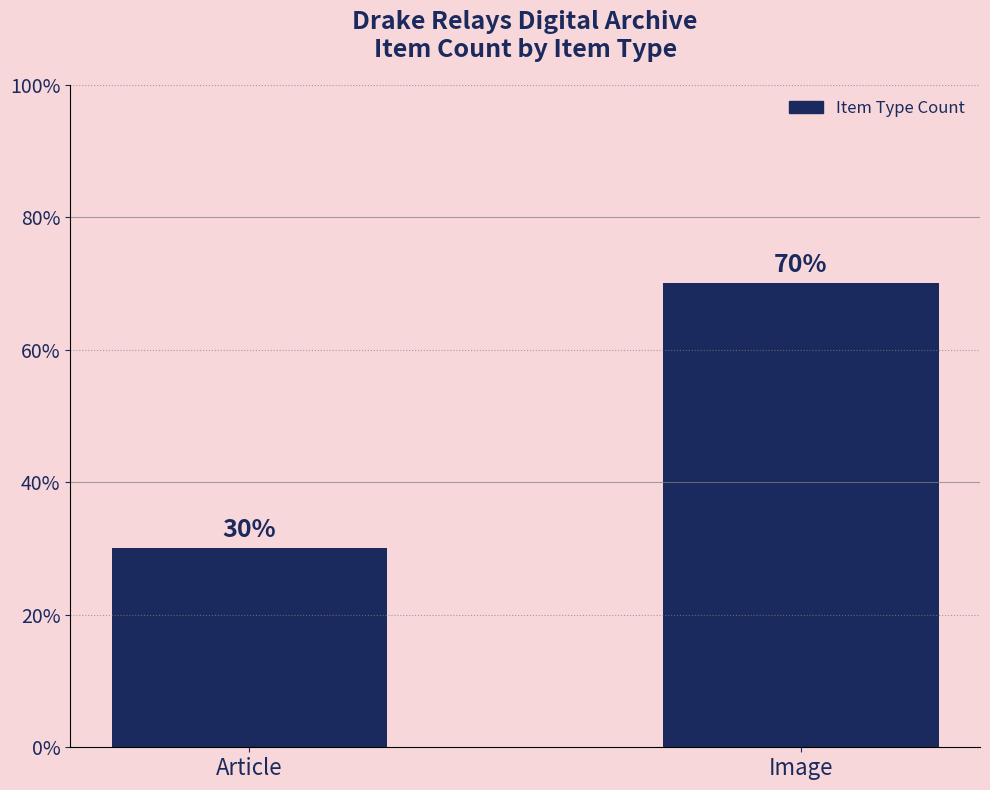

What is the value of the 1st bar from the left?

30